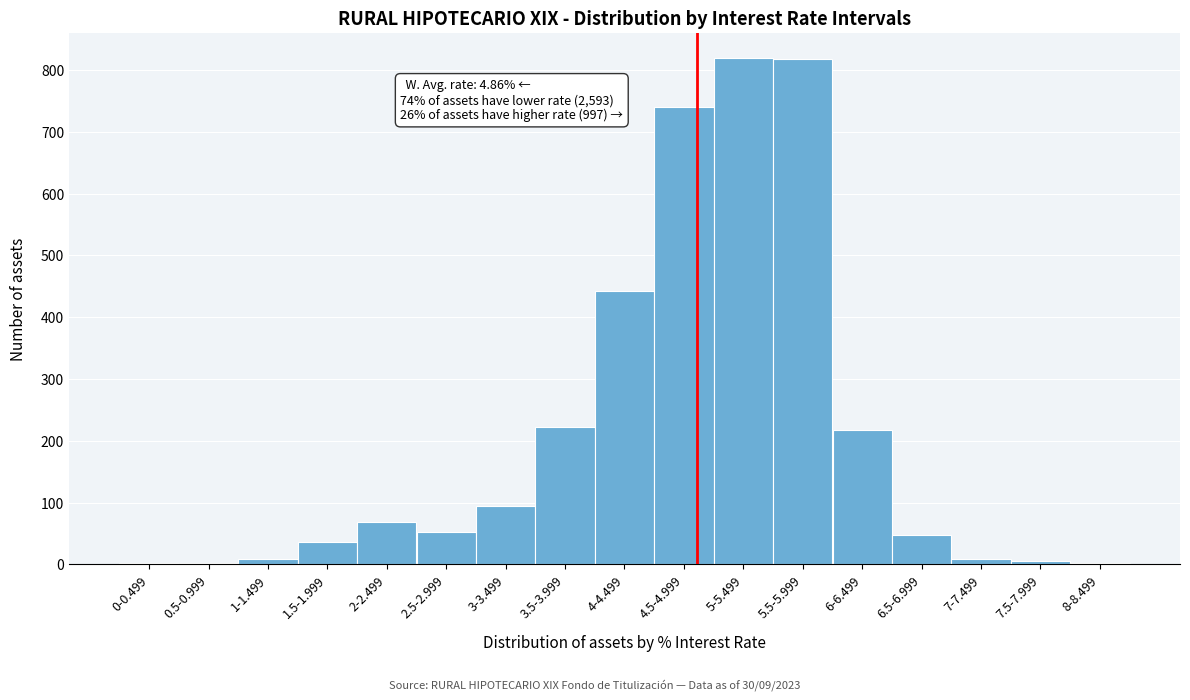

What is the label of the 13th bar from the right?

2-2.499